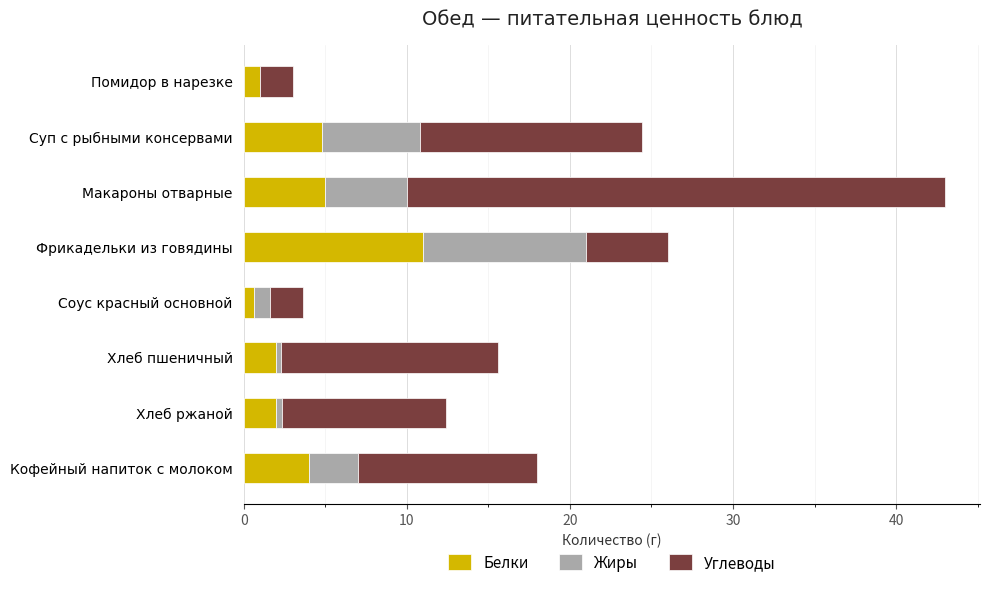

What is the sum of all Белки values?

30.4